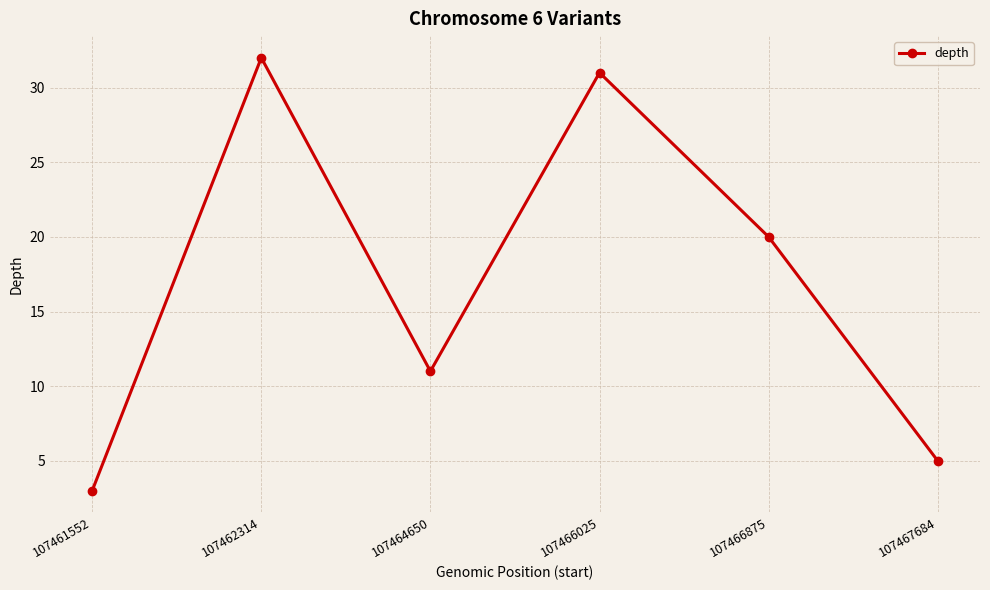

What is the minimum value shown in the chart?

3